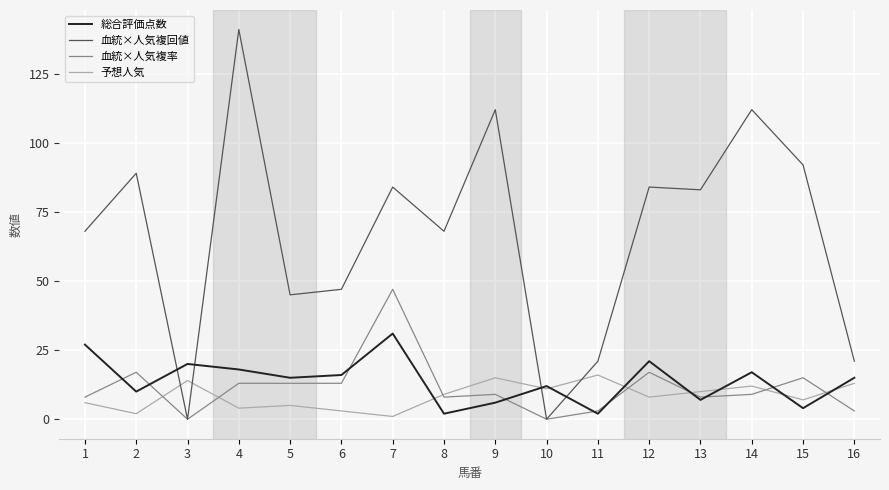

What is the sum of all 総合評価点数 values?

223